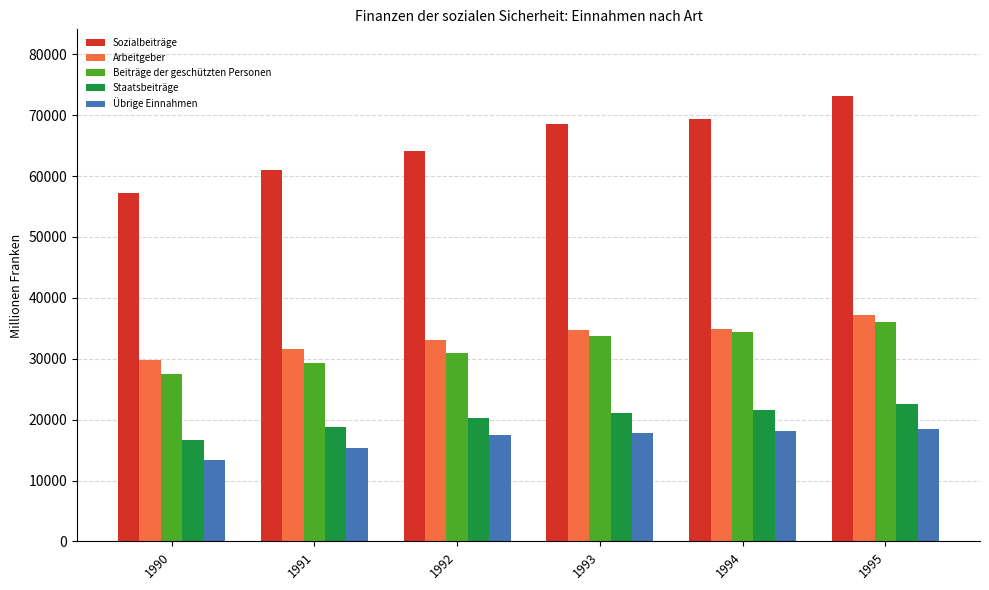

At which category does the chart reach its peak across all series?

1995